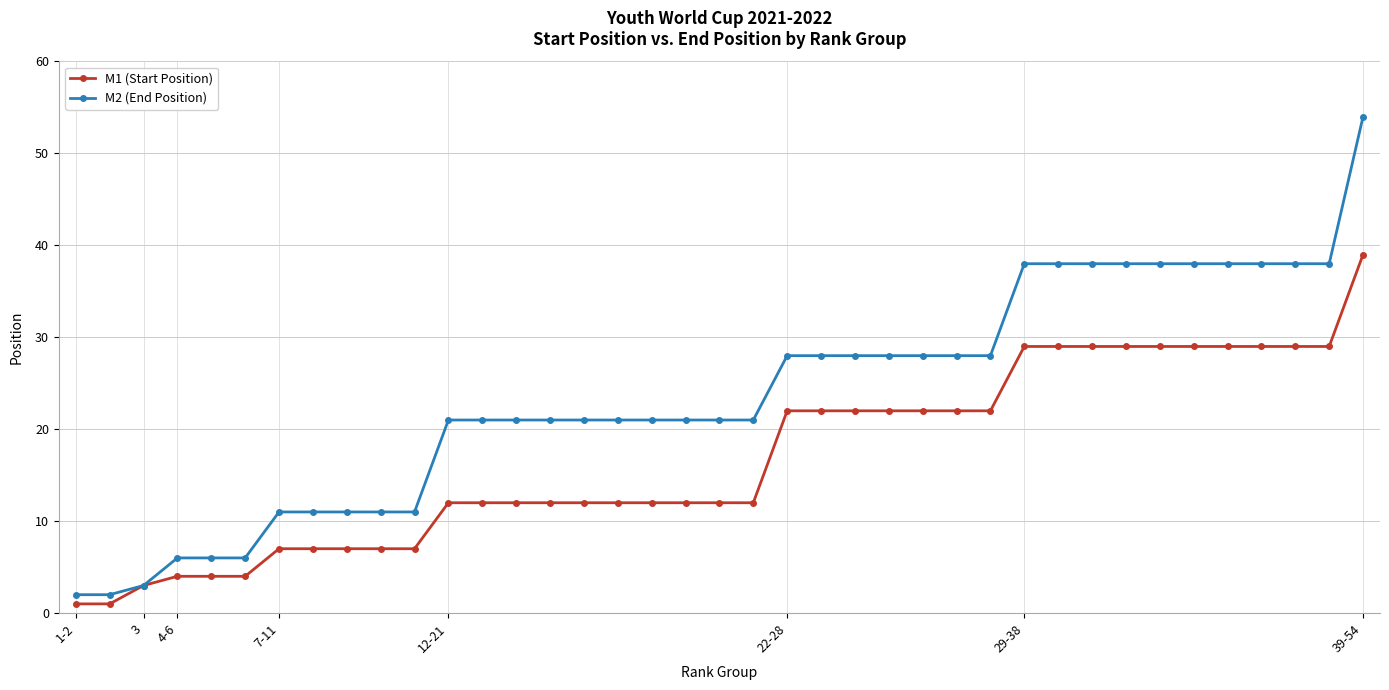

Rank the series by their maximum value, from lowest to highest.

M1 (Start Position), M2 (End Position)